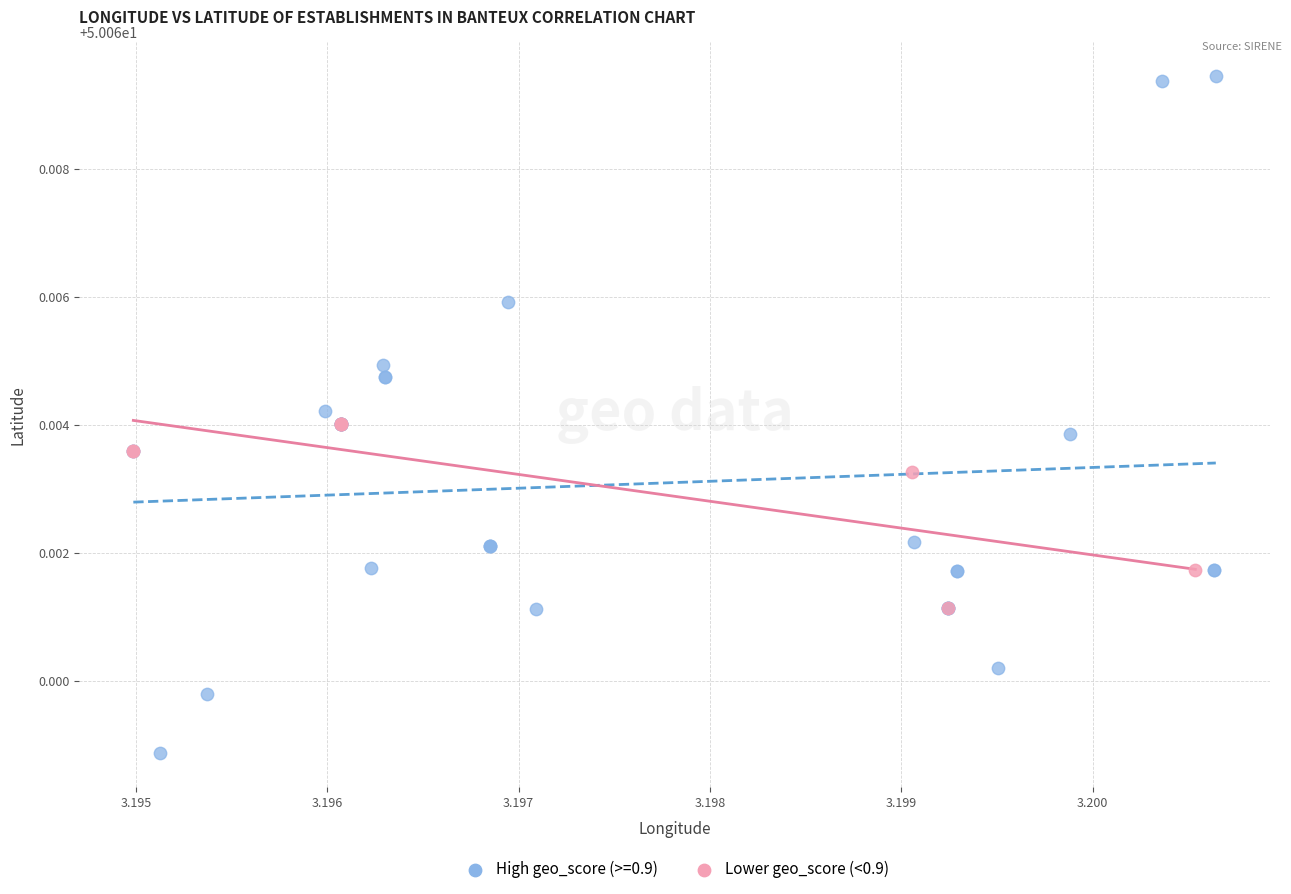

Which series reaches the maximum Y coordinate?

High geo_score (>=0.9)